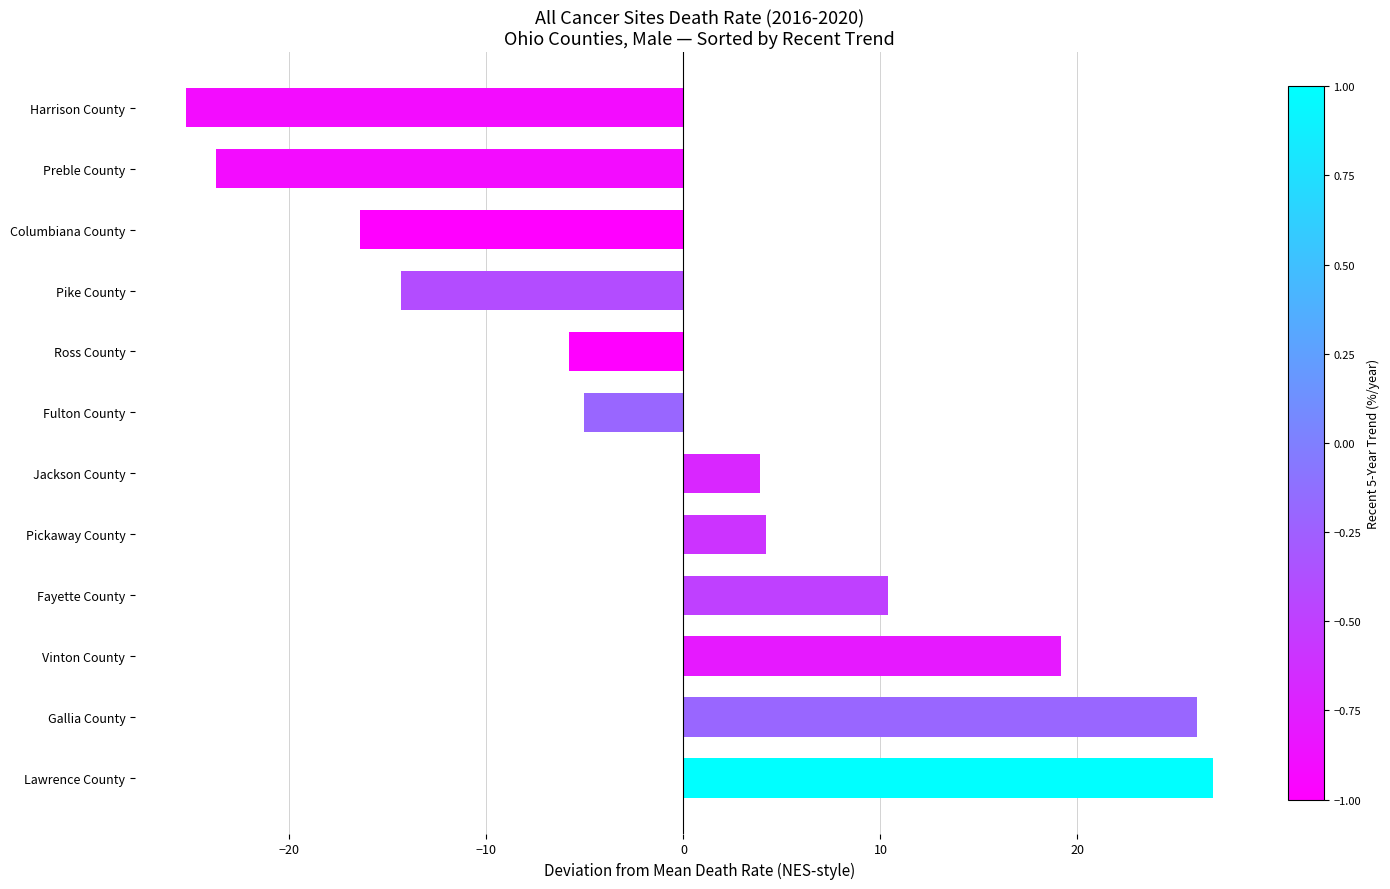

How many data points are above 3?

6